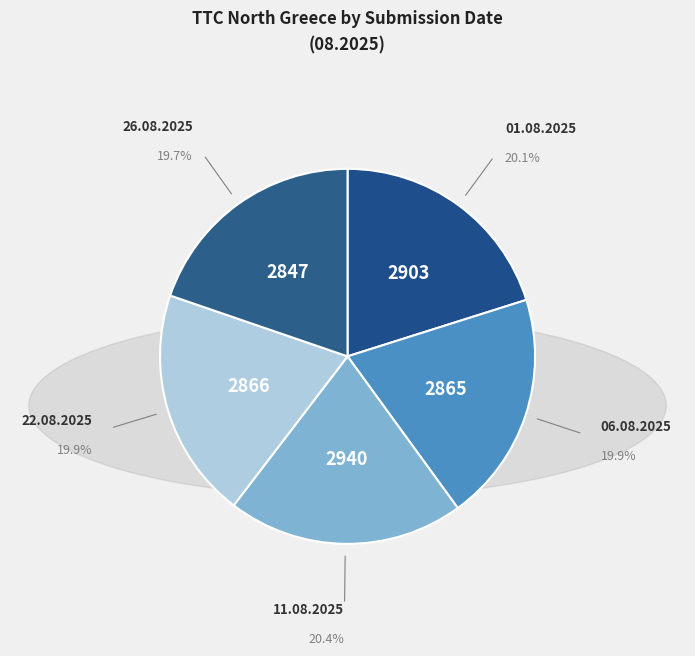

Which category has the biggest portion of the pie?

11.08.2025